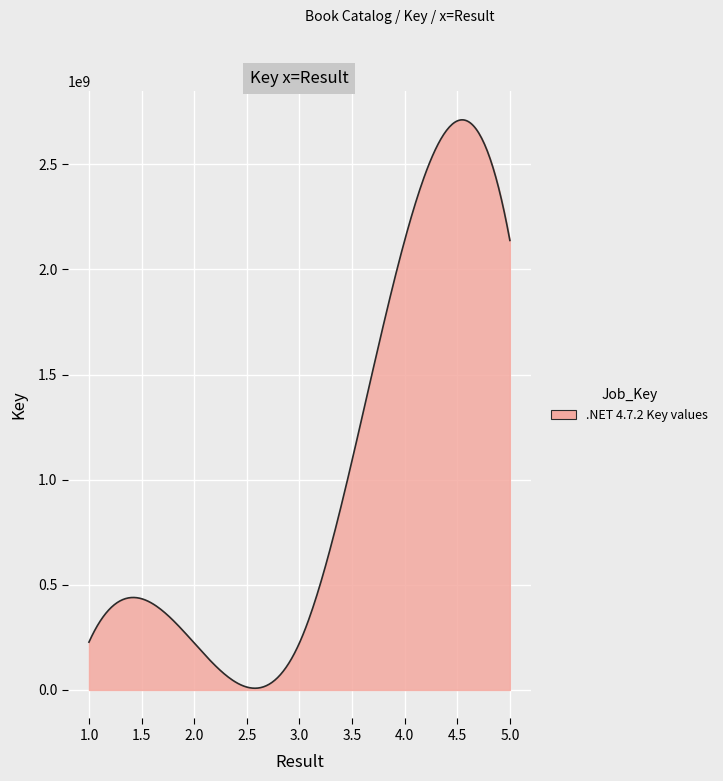

List the labels in order of value, smallest first.

2, 3, 1, 5, 4